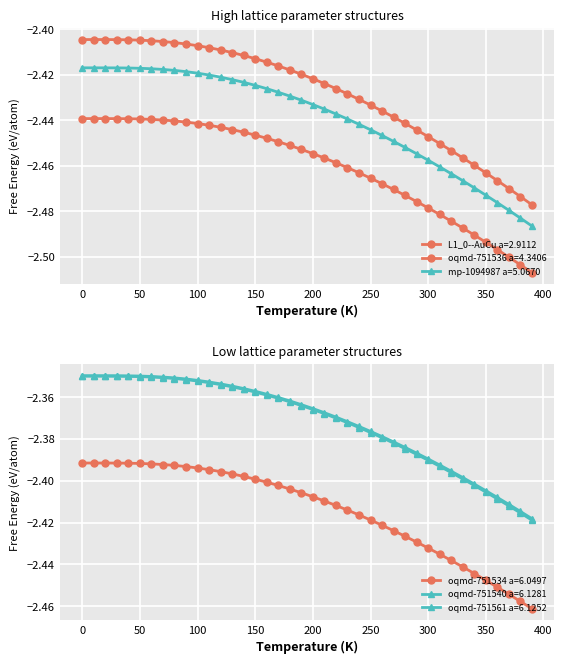

How many lines are shown in the chart?

6